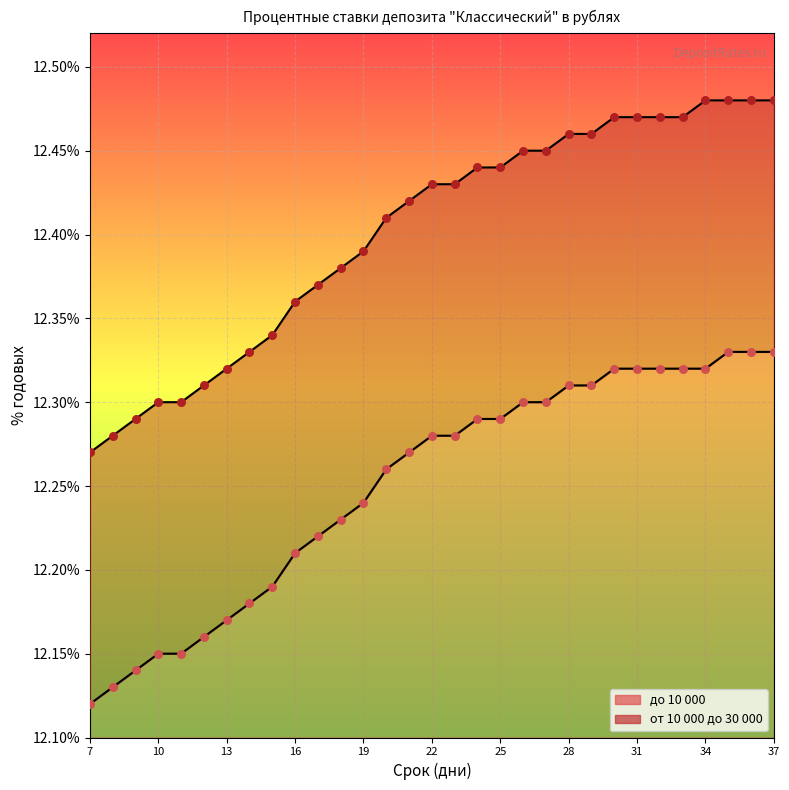

Which series has the widest spread of Y values?

от 10 000 до 30 000